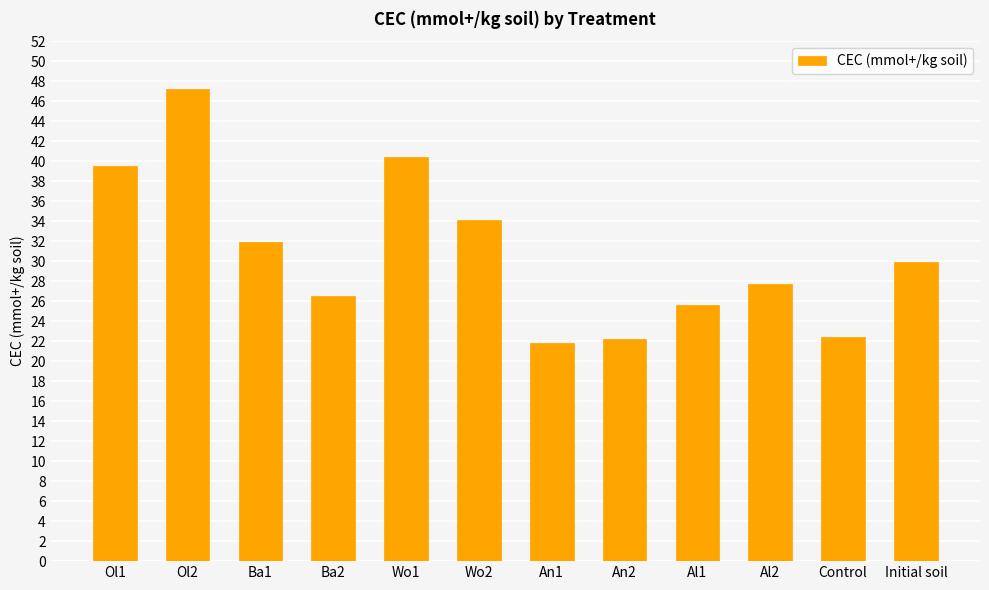

What is the sum of the values at Ol1 and Ba1?

71.4